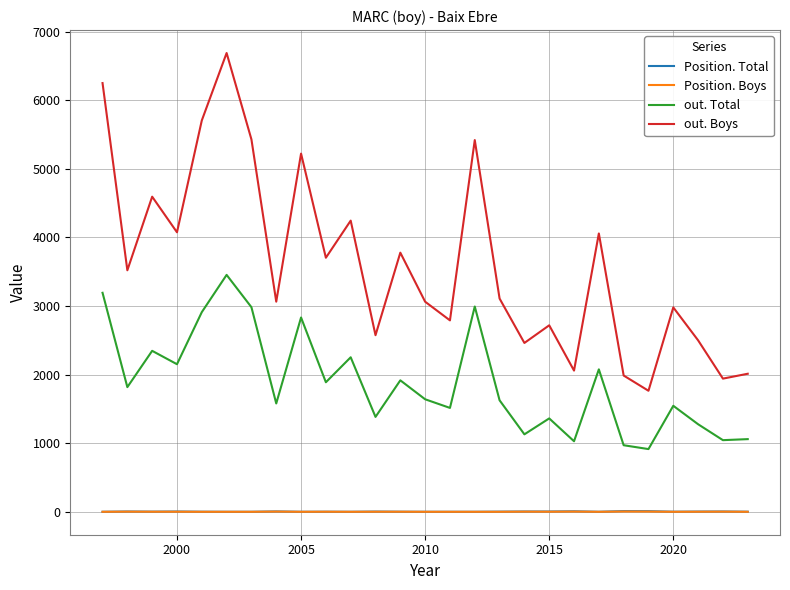

True or false: Position. Boys and out. Boys cross at least once.

False